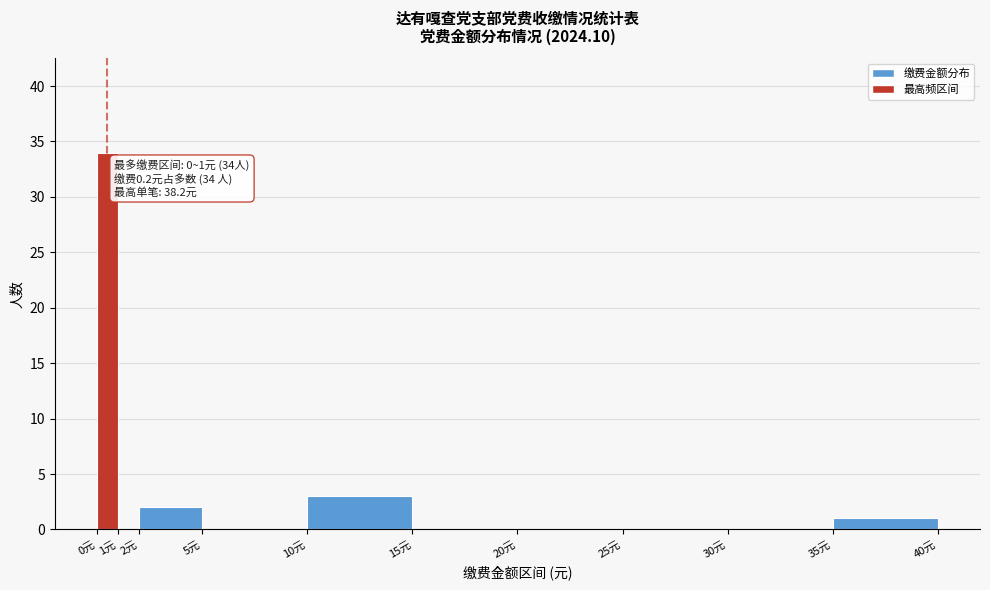

Which range on the x-axis has the tallest bar?

0 to 1